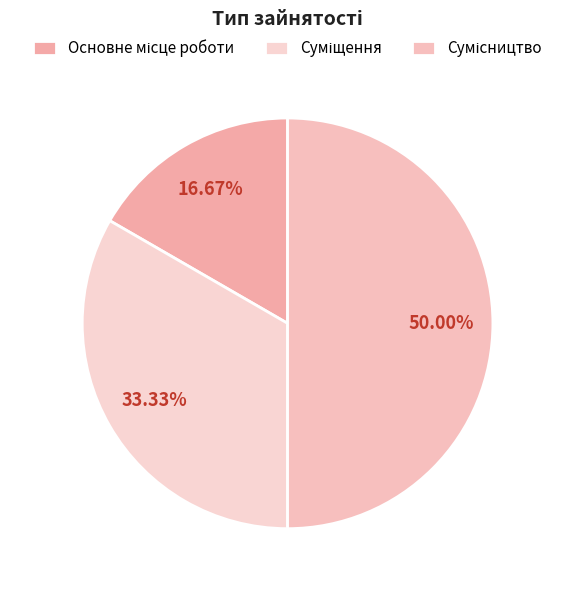

How many segments does this pie chart have?

3